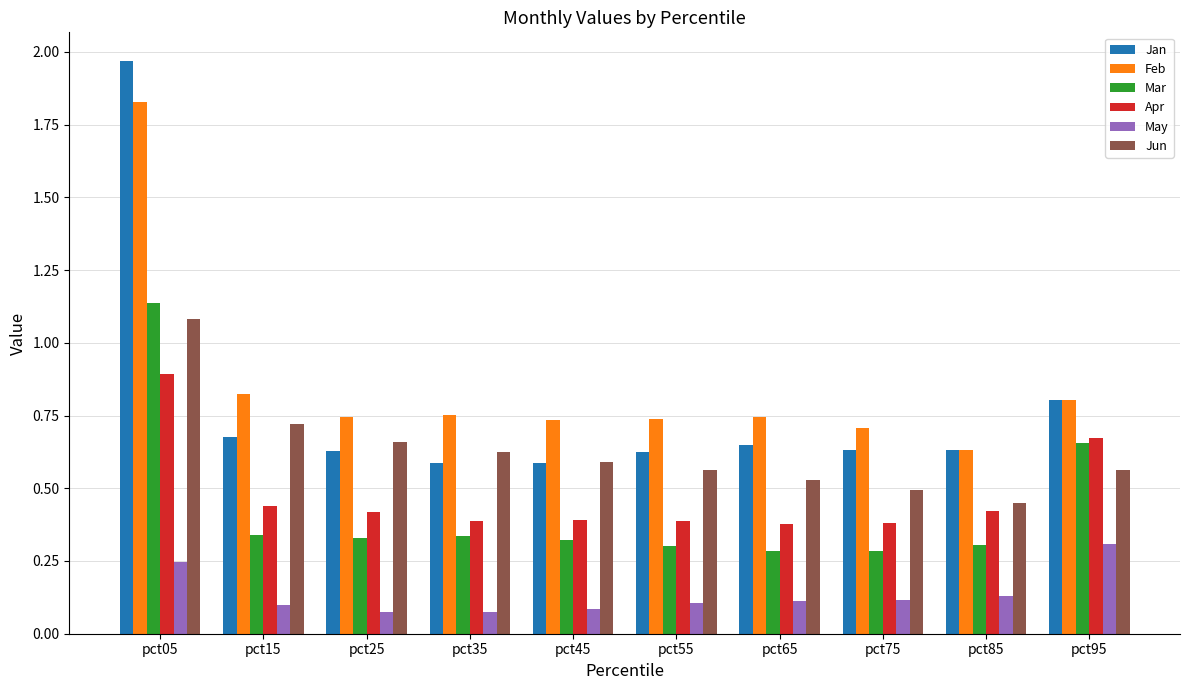

Which category has the lowest value in the Jun series?

pct85